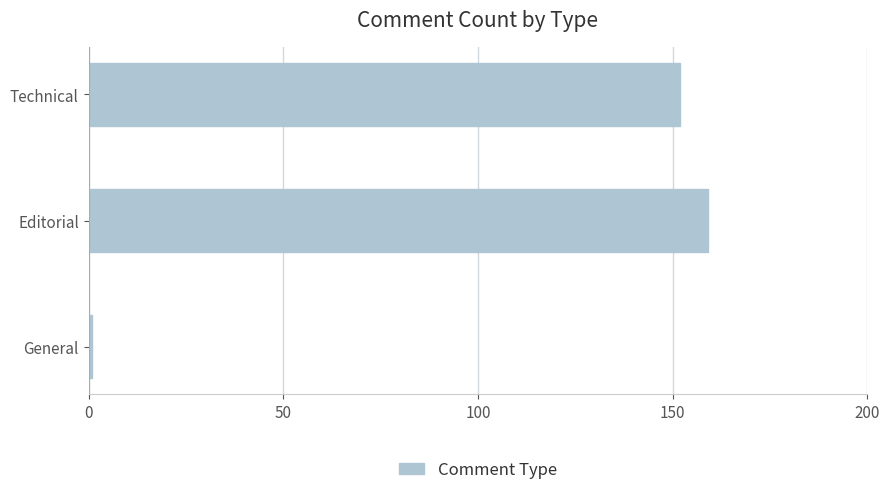

At which label is the value closest to 80?

Technical